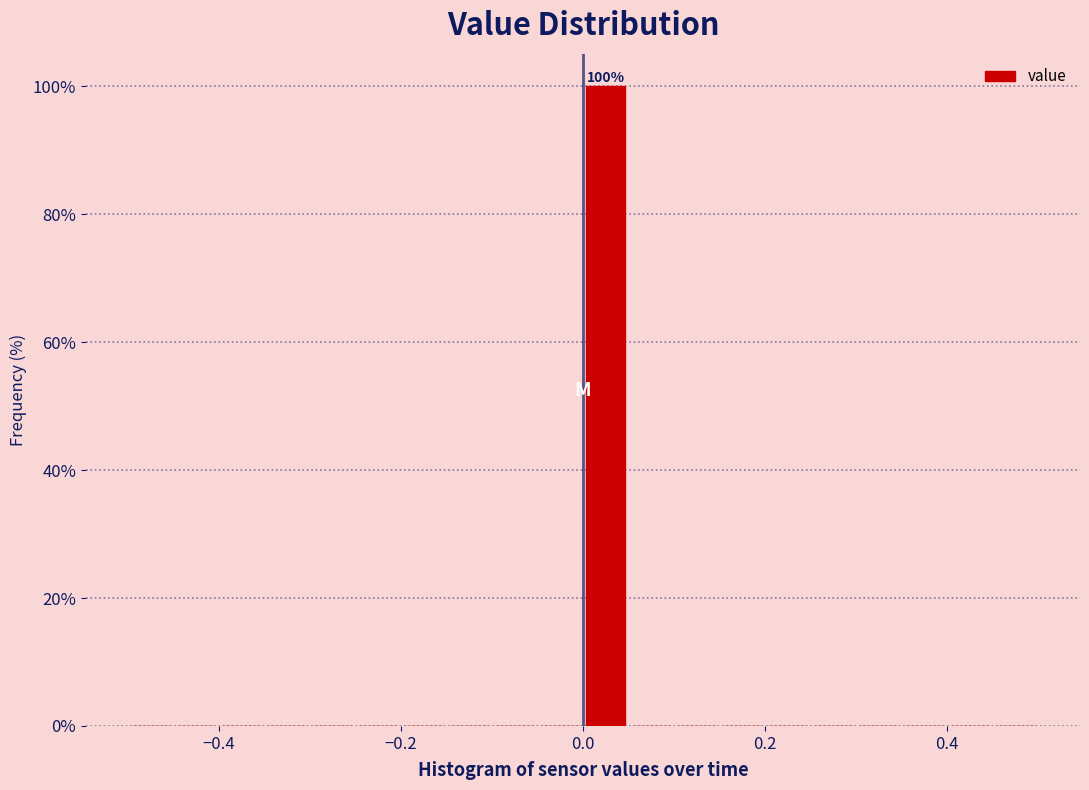

Read against the x-axis, roughly where is the centre of the tallest bar?

0.02